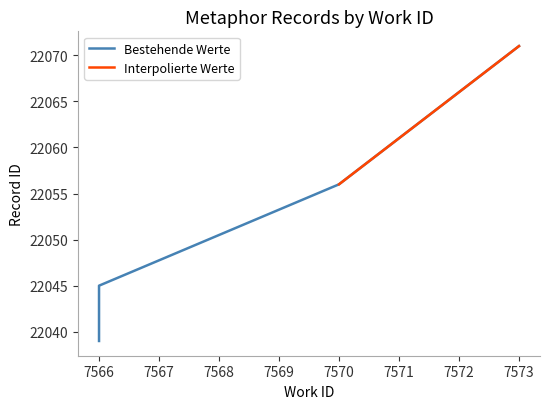

How many values are below 22045?

2